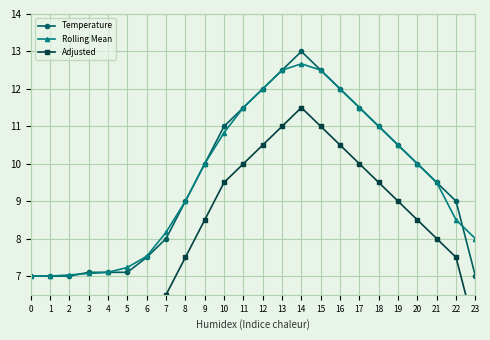

Reading right to left, list all the values displayed in this chart.

Temperature: 7.0	9.0	9.5	10.0	10.5	11.0	11.5	12.0	12.5	13.0	12.5	12.0	11.5	11.0	10.0	9.0	8.0	7.5	7.1	7.1	7.1	7.0	7.0	7.0
Rolling Mean: 8.0	8.5	9.5	10.0	10.5	11.0	11.5	12.0	12.5	12.7	12.5	12.0	11.5	10.8	10.0	9.0	8.2	7.5	7.2	7.1	7.1	7.0	7.0	7.0
Adjusted: 5.5	7.5	8.0	8.5	9.0	9.5	10.0	10.5	11.0	11.5	11.0	10.5	10.0	9.5	8.5	7.5	6.5	6.0	5.6	5.6	5.6	5.5	5.5	5.5